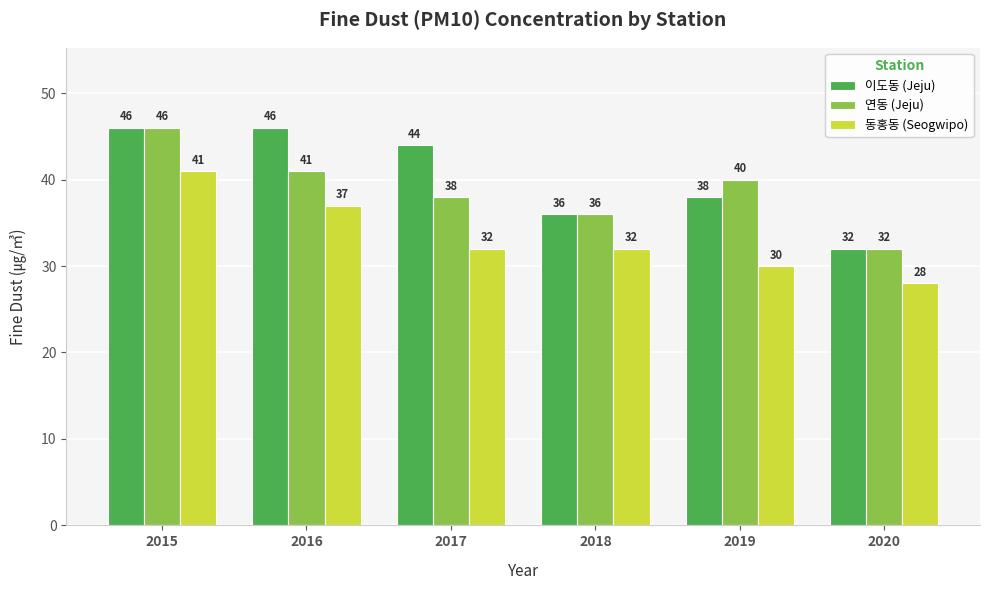

What is the difference between the maximum and second lowest values in the 동홍동 (Seogwipo) series?

11